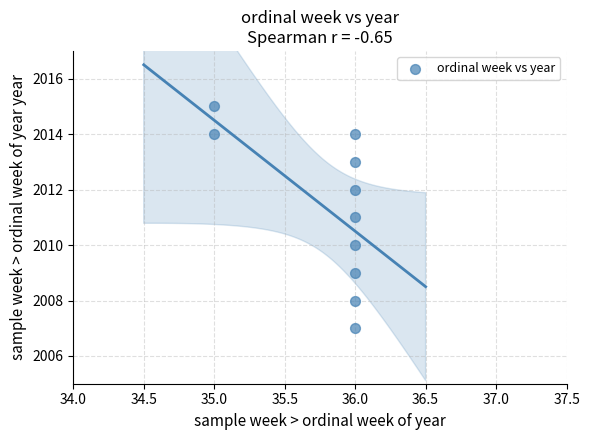

What is the range of Y values (max minus min)?

8